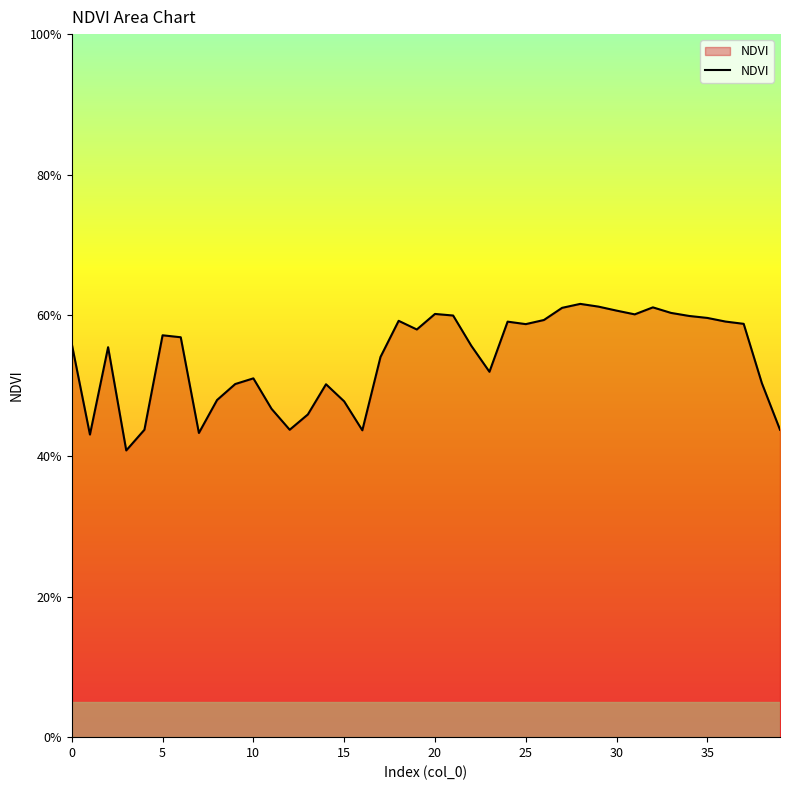

Does the chart display data point markers on the line(s)?

No